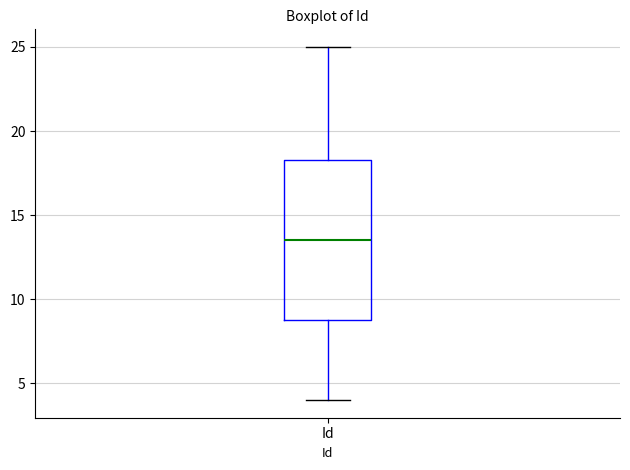

Where does the upper whisker of the box for Id end on the y-axis? The values are not printed on the chart, so give them approximately, as read against the axis.

25.0